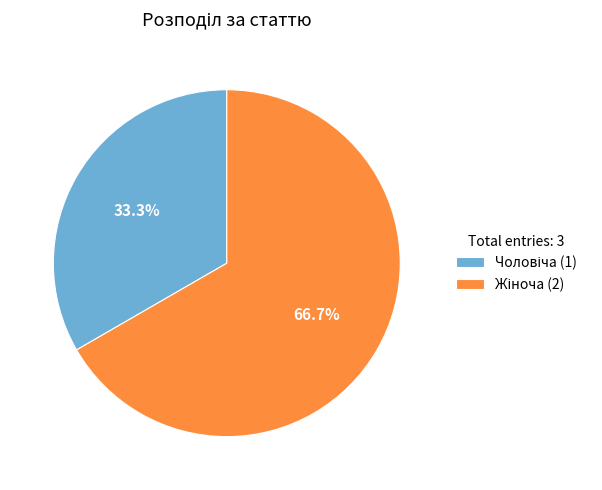

Is there a majority slice in this chart?

Yes